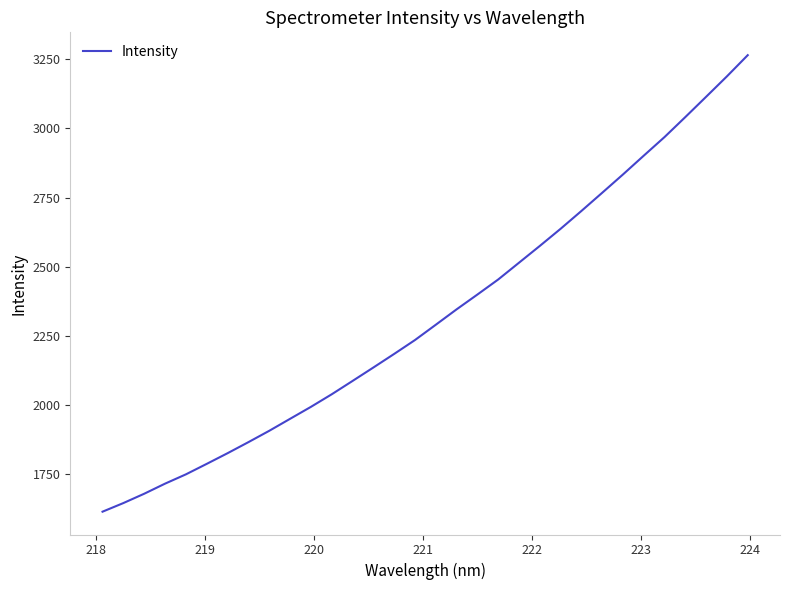

What is the smallest value displayed?

1613.8